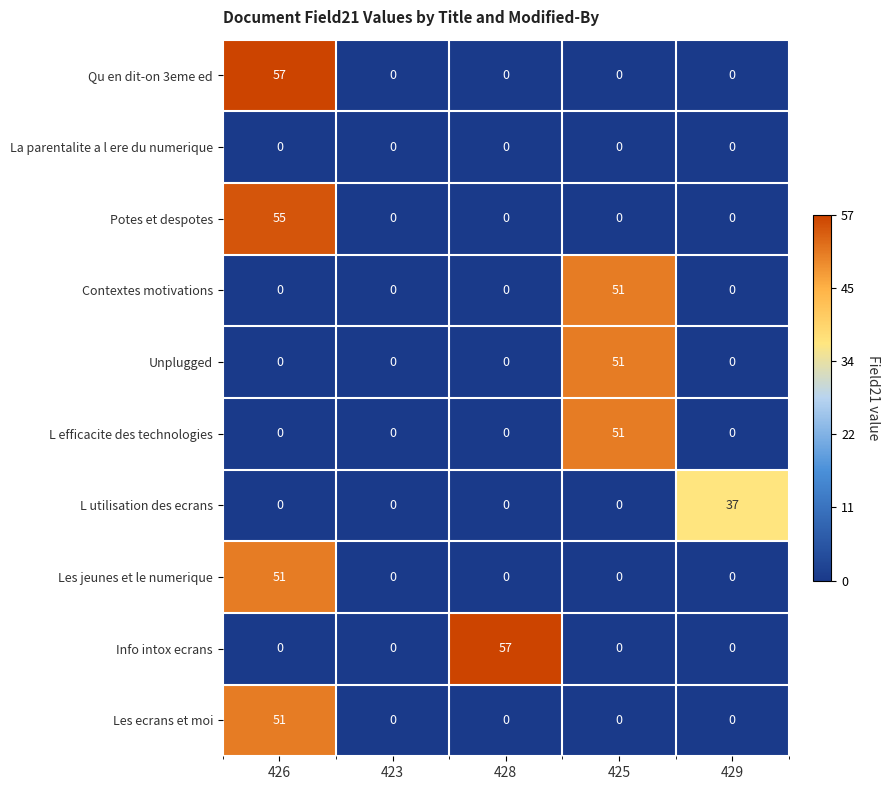

What is the spread (max minus min) of values at 429?

37